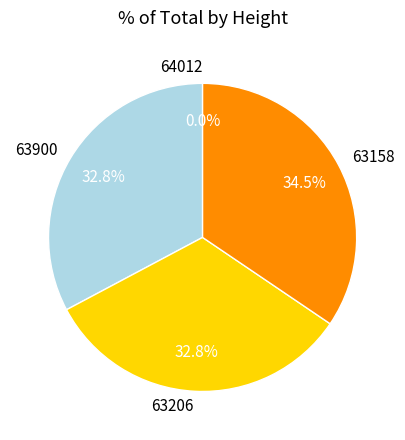

To the nearest percent, what is the combined percentage of 63900 and 63158?

67%